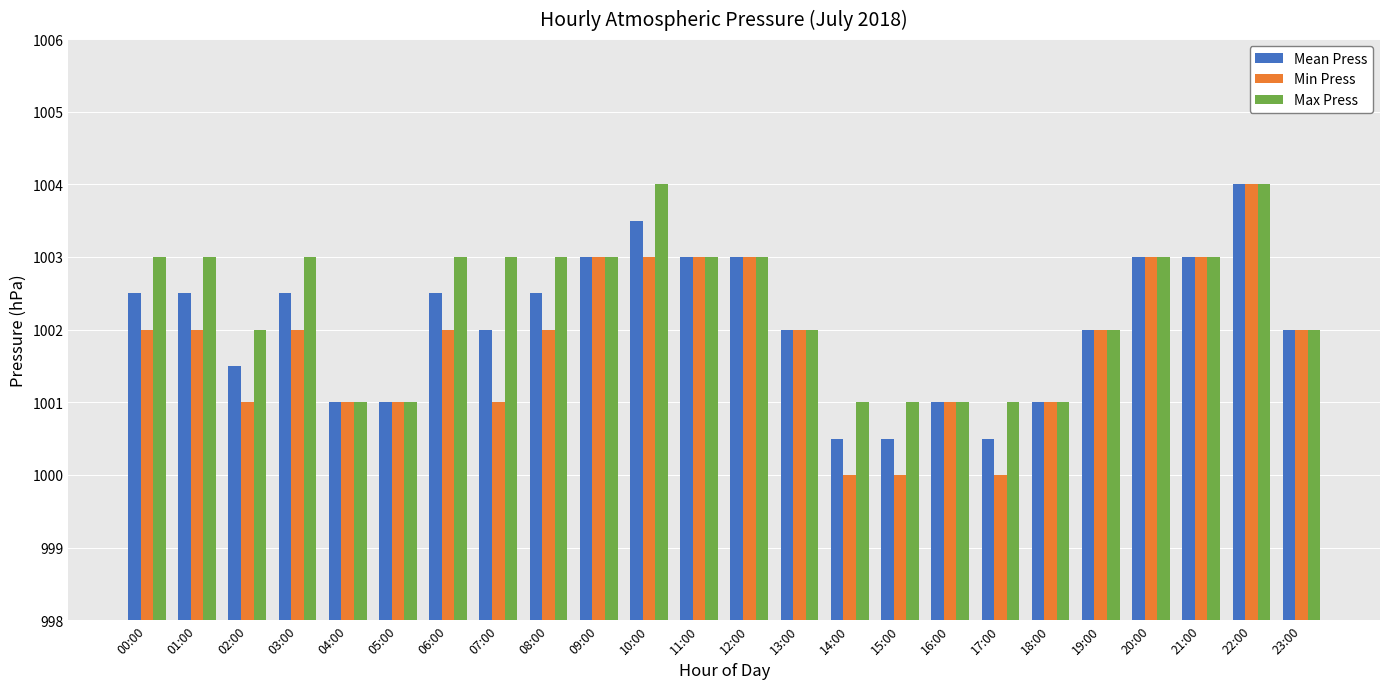

At which label does Mean Press reach its peak?

22:00